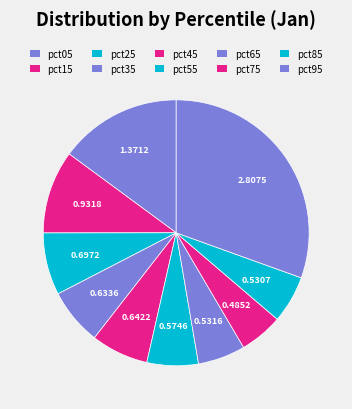

Count the number of slices in the pie.

10